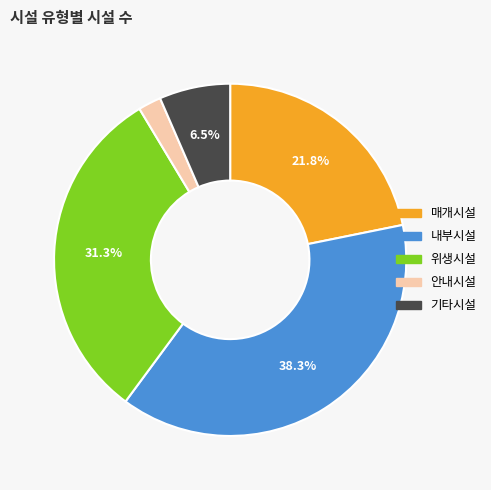

Which has a higher value, 기타시설 or 매개시설?

매개시설